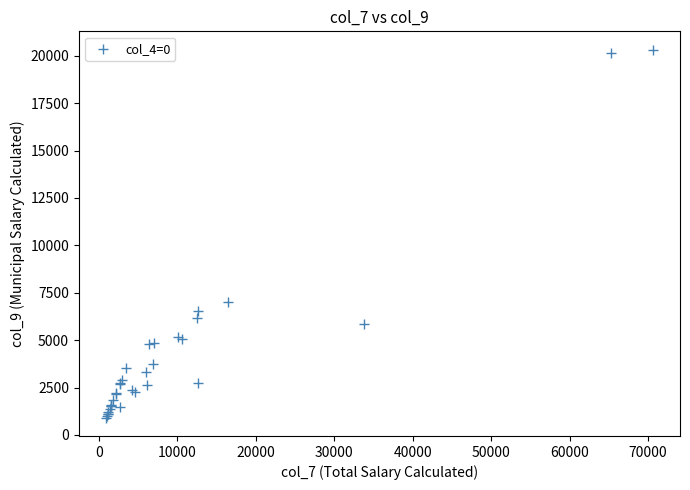

What Y value in the scatter plot is closest to 10618?

7012.4